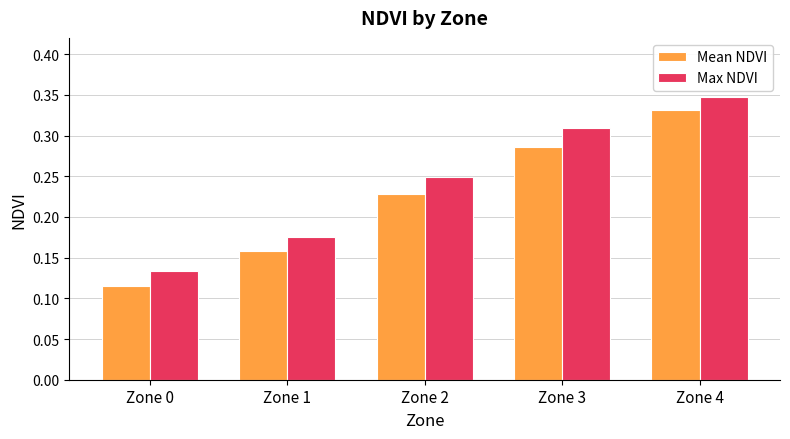

True or false: Mean NDVI has a value of 0.3 at Zone 2.

False